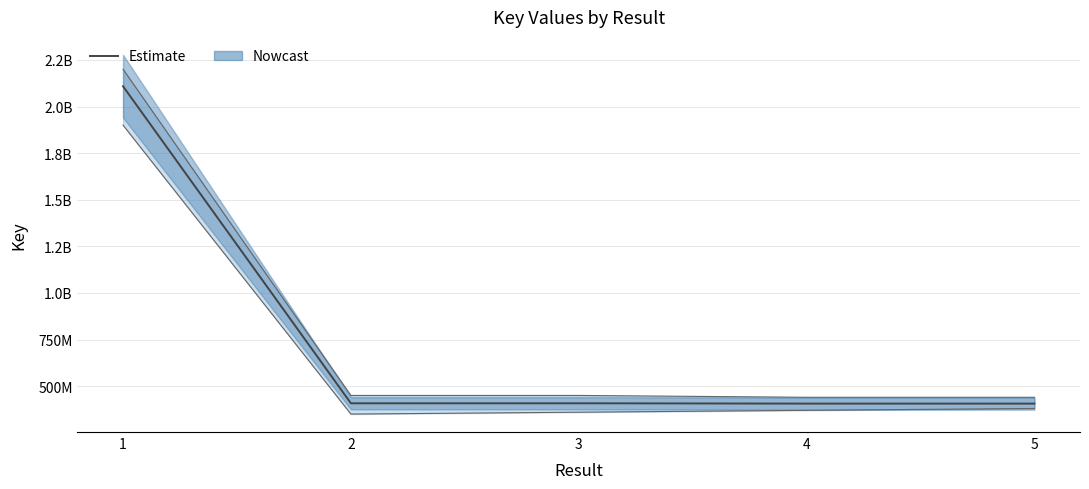

What is the average value?

747321003